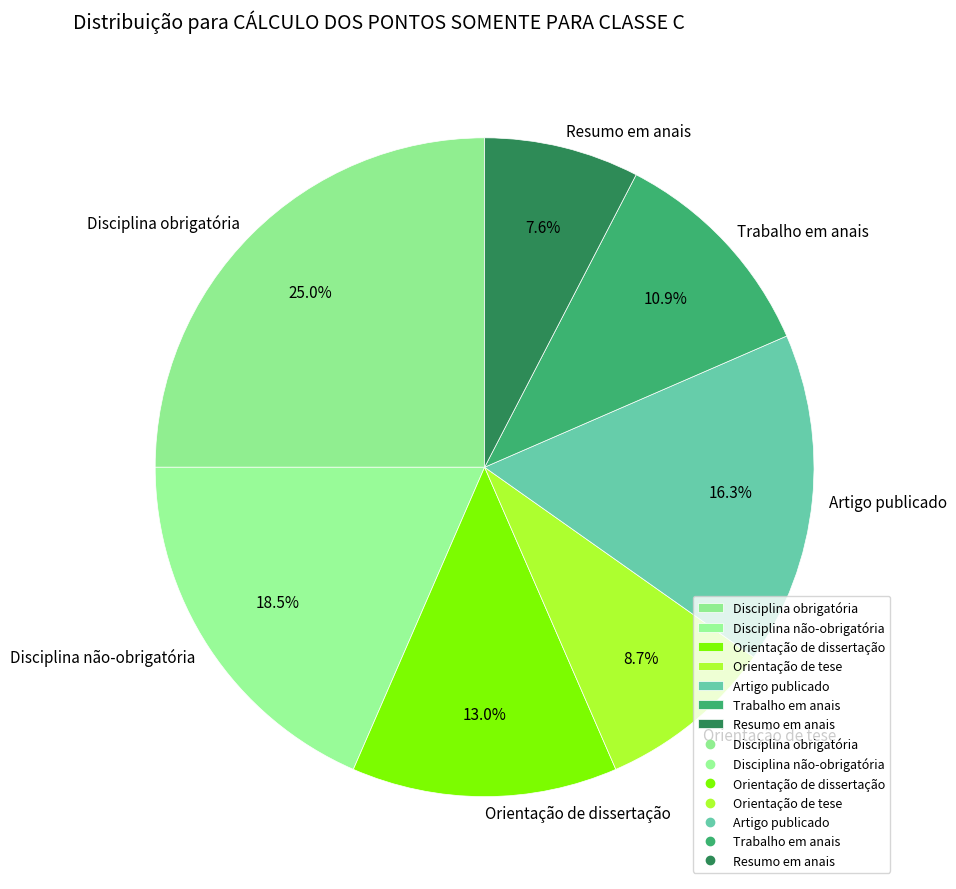

What is the ratio of the value at Resumo em anais to the value at Disciplina obrigatória?

0.3